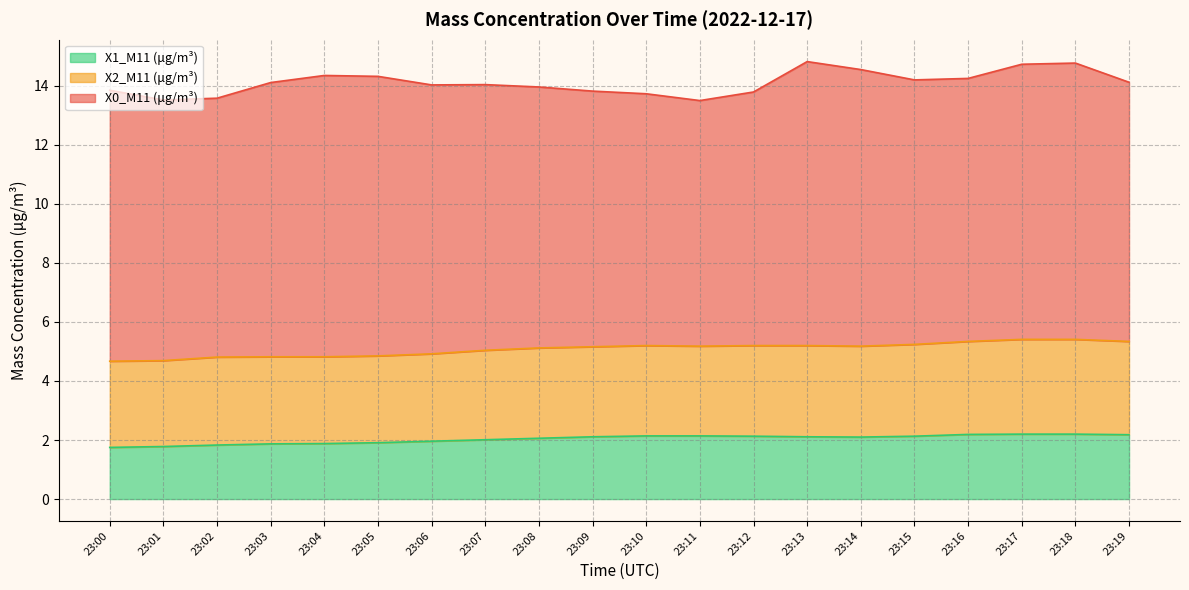

How many distinct data groups are displayed?

3